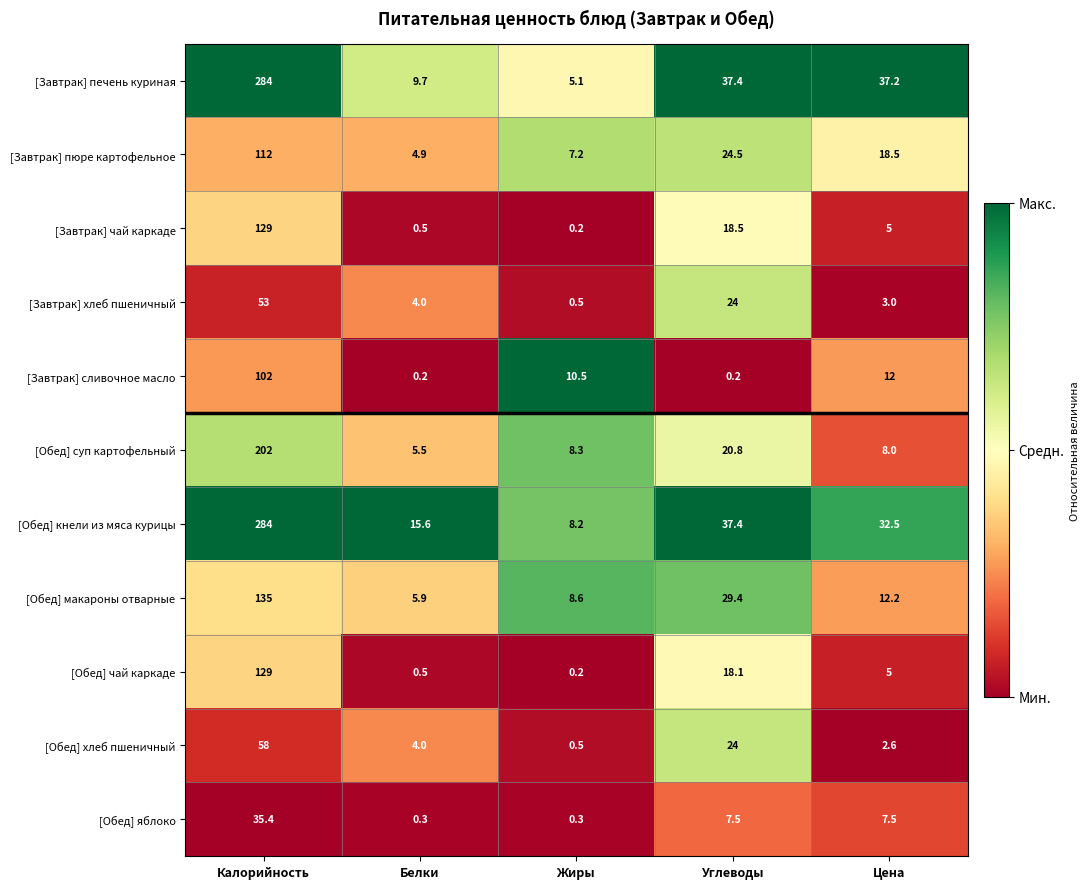

What is the total value across all series at Цена?

143.5